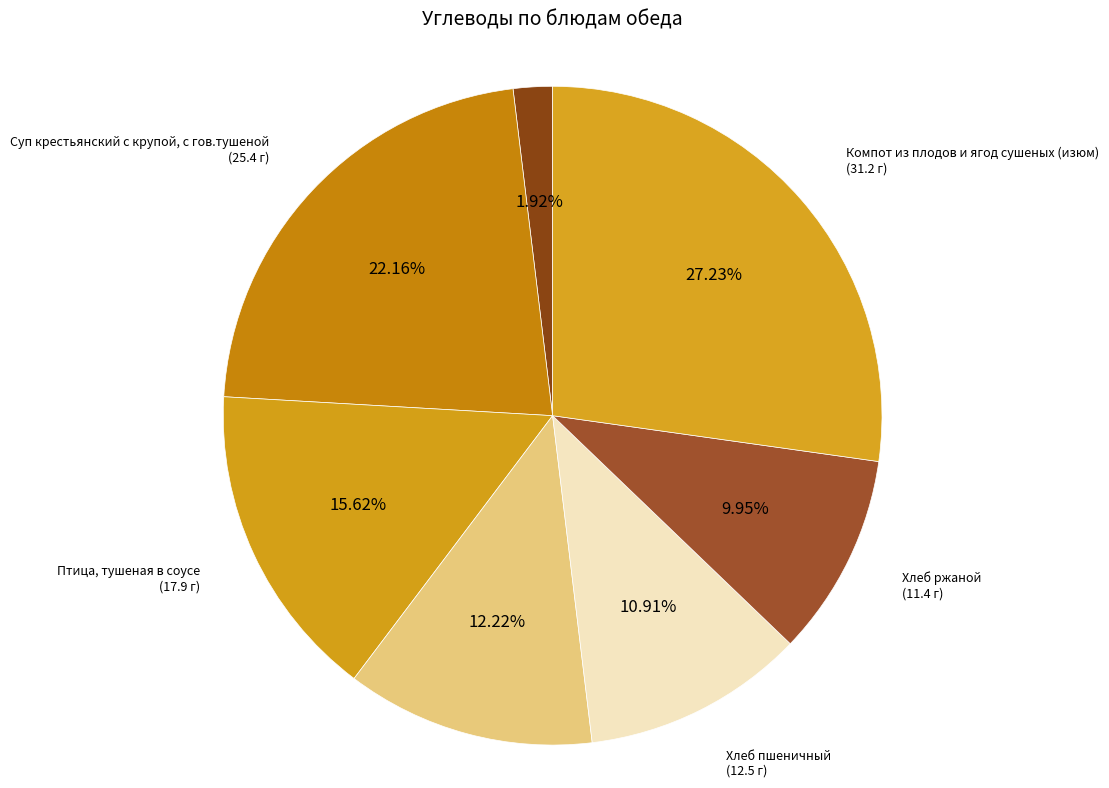

To the nearest percent, what is the difference between the largest and smallest slice percentages?

25%